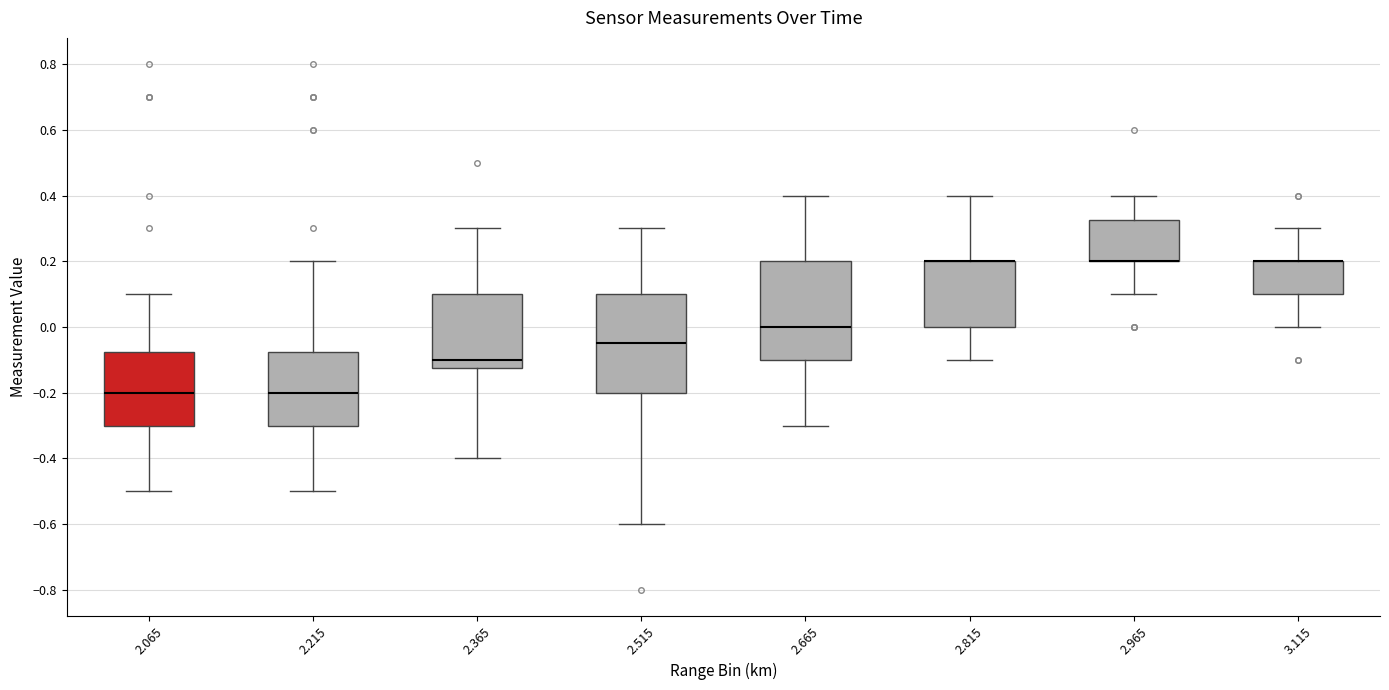

Reading left to right, read every box against the y-axis: the position of its median line, the range the box covers, and the ends of its whiskers. The values are not printed on the chart, so give them approximately, as read against the axis.

2.065: median -0.20, box -0.30 to -0.08, whiskers -0.50 to 0.10
2.215: median -0.20, box -0.30 to -0.08, whiskers -0.50 to 0.20
2.365: median -0.10, box -0.12 to 0.10, whiskers -0.40 to 0.30
2.515: median -0.04, box -0.20 to 0.10, whiskers -0.60 to 0.30
2.665: median 0.00, box -0.10 to 0.20, whiskers -0.30 to 0.40
2.815: median 0.20 (drawn on the box's upper edge), box 0.00 to 0.20, whiskers -0.10 to 0.40
2.965: median 0.20 (drawn on the box's lower edge), box 0.20 to 0.32, whiskers 0.10 to 0.40
3.115: median 0.20 (drawn on the box's upper edge), box 0.10 to 0.20, whiskers 0.00 to 0.30